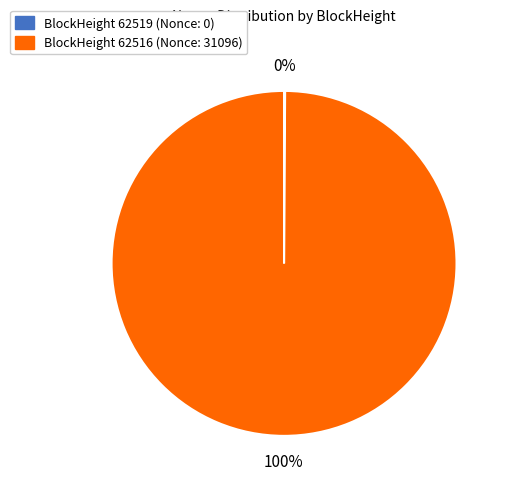

To the nearest percent, what is the average slice percentage?

50%